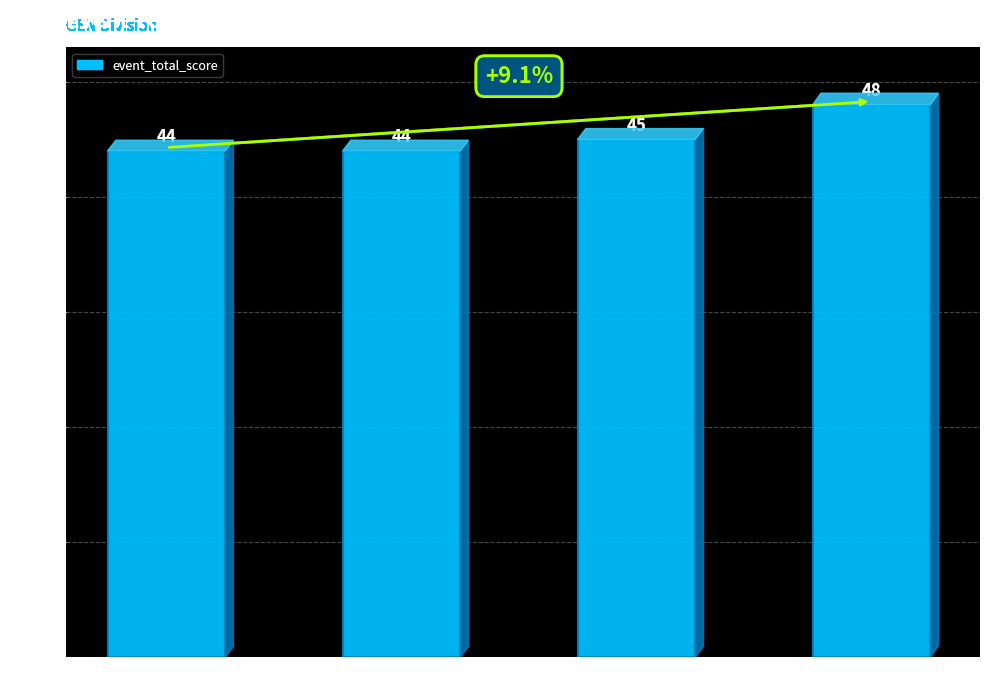

What position from the right is T1 - Jackson/Bowman?

4